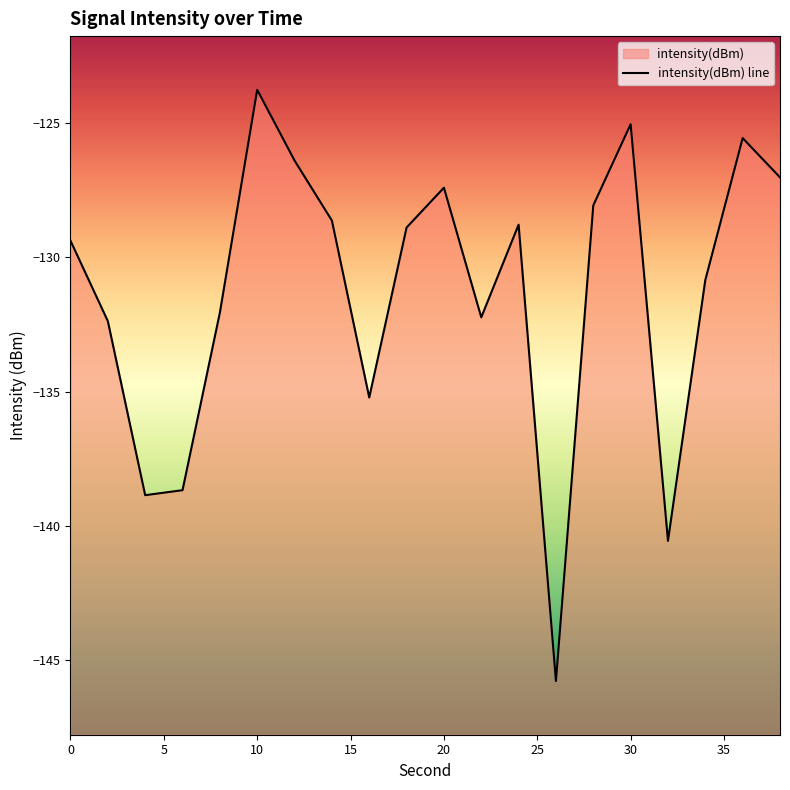

The value at 12 is -209.9. True or false?

False